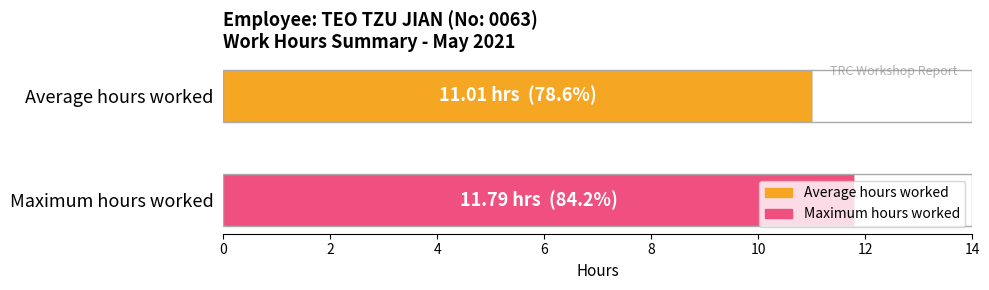

List the series in order of their overall mean, lowest first.

Average hours, Max hours